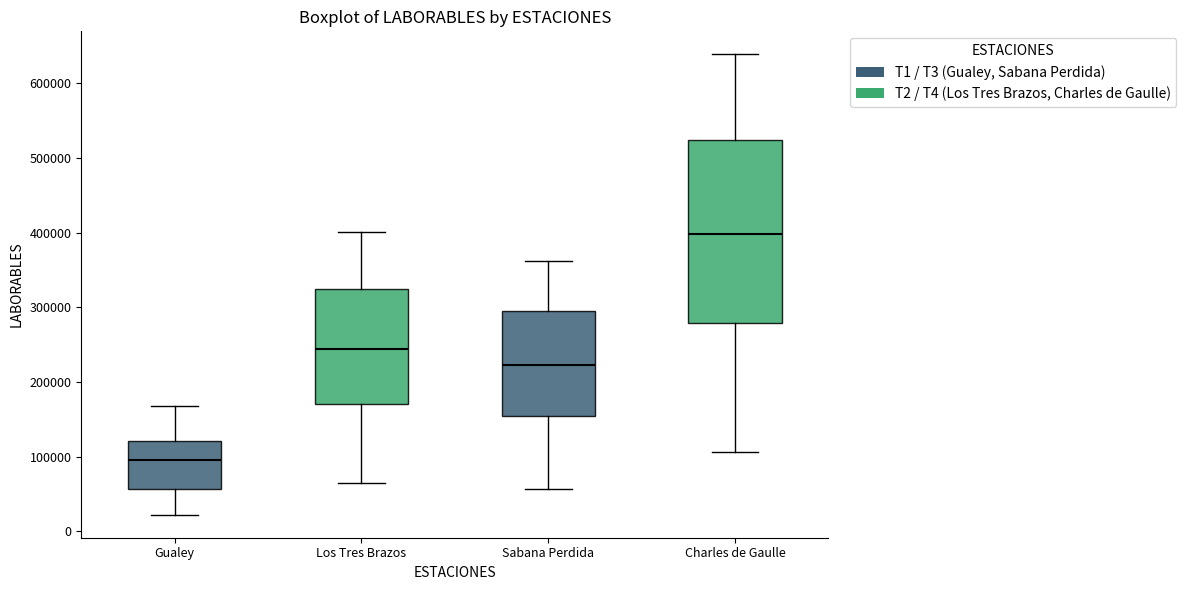

Which box has the highest median line?

Charles de Gaulle